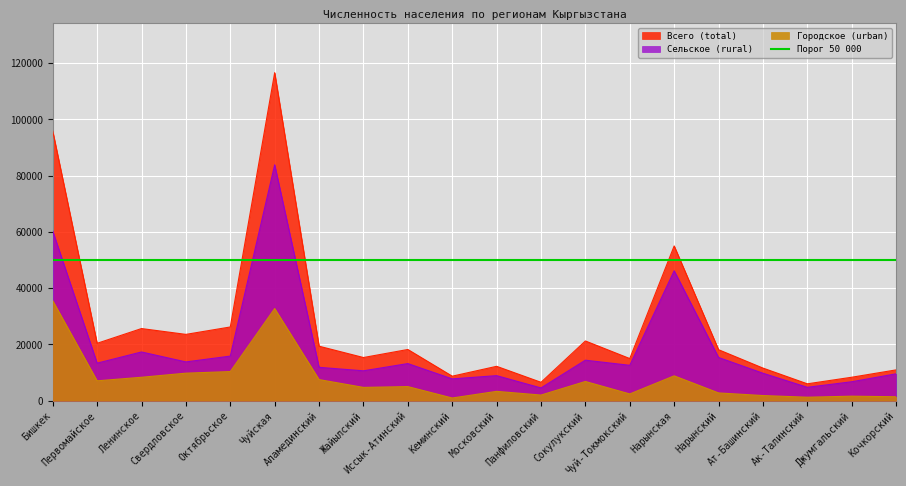

How many categories are shown in the chart?

20